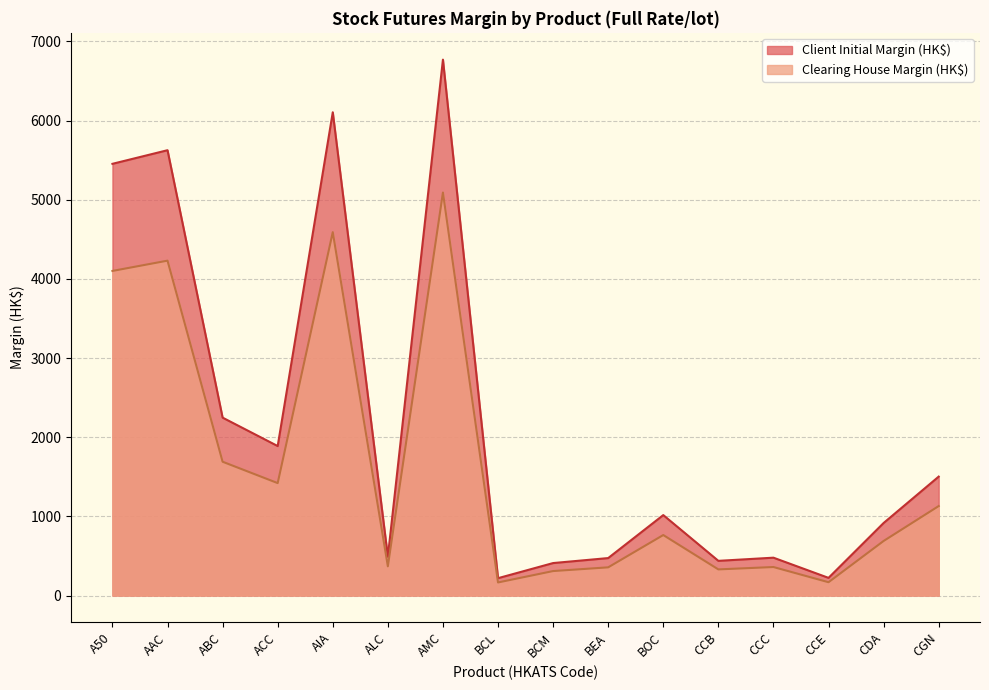

What is the label of the 12th point from the left?

CCB